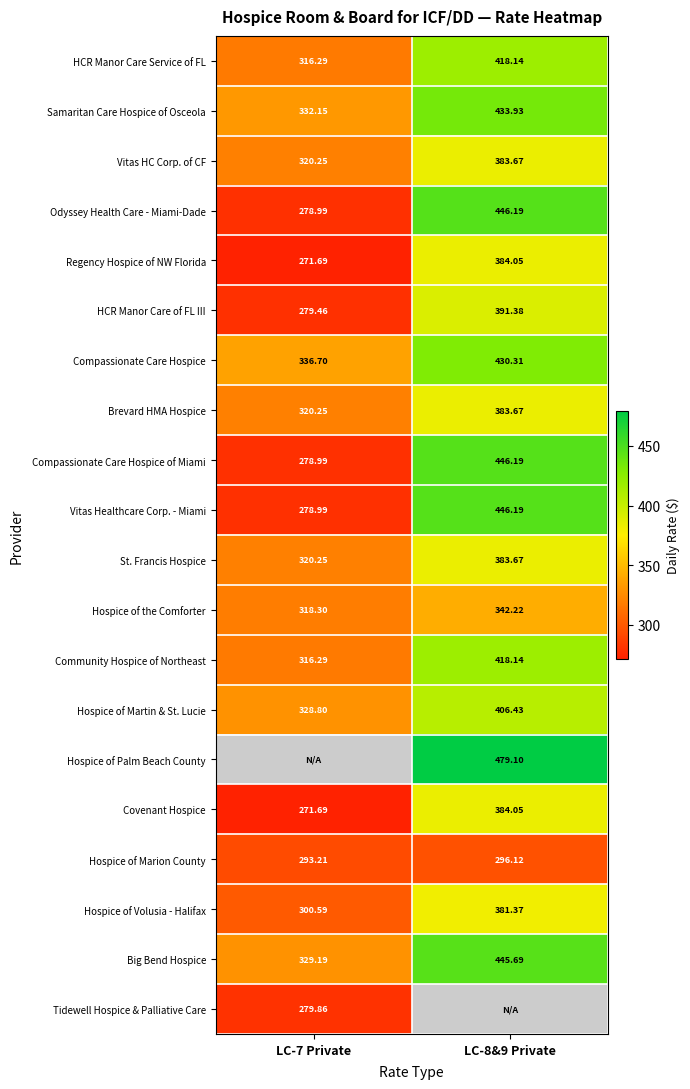

What is the smallest value displayed?

271.7